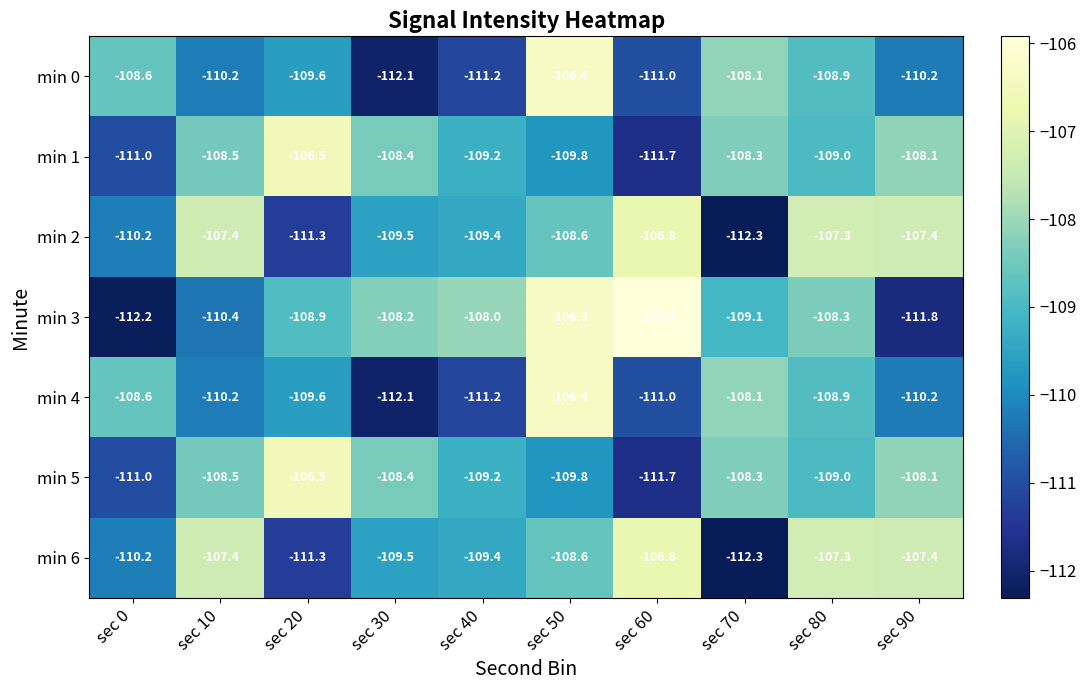

At how many categories does at least one series exceed -111?

10